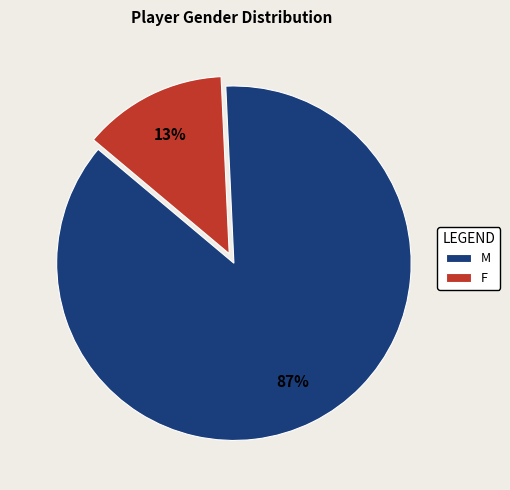

Which has a higher value, M or F?

M